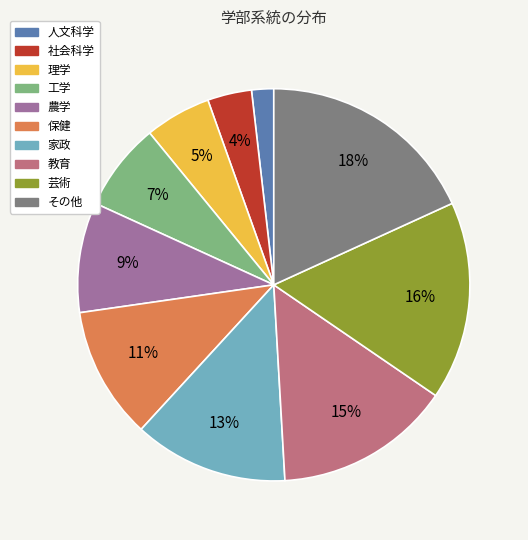

Between 人文科学 and 社会科学, which is larger?

社会科学